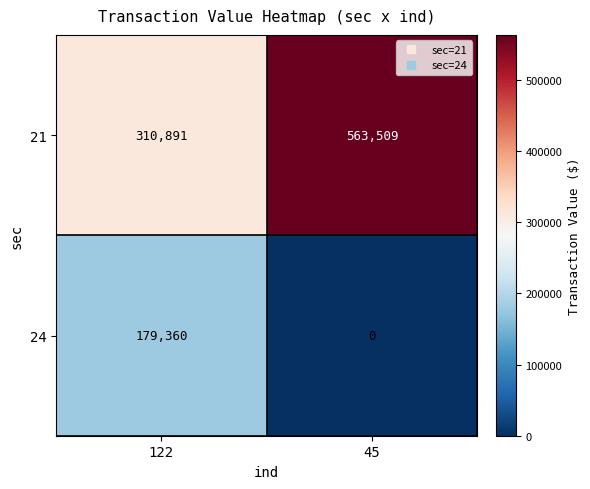

Is it true that 24 equals 0 at 45?

True